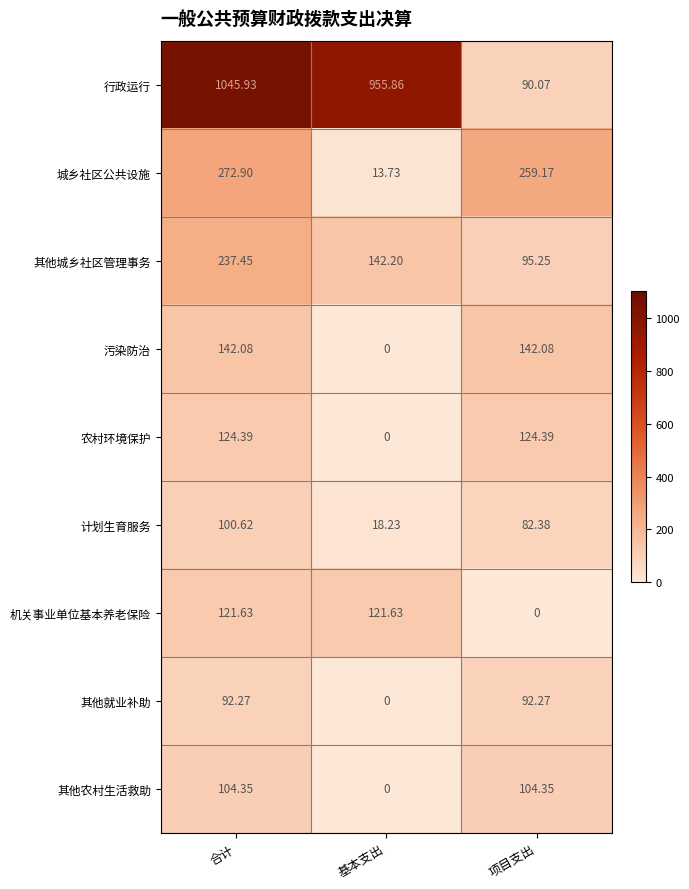

Rank the series at 合计 from lowest to highest value.

其他就业补助, 计划生育服务, 其他农村生活救助, 机关事业单位基本养老保险, 农村环境保护, 污染防治, 其他城乡社区管理事务, 城乡社区公共设施, 行政运行